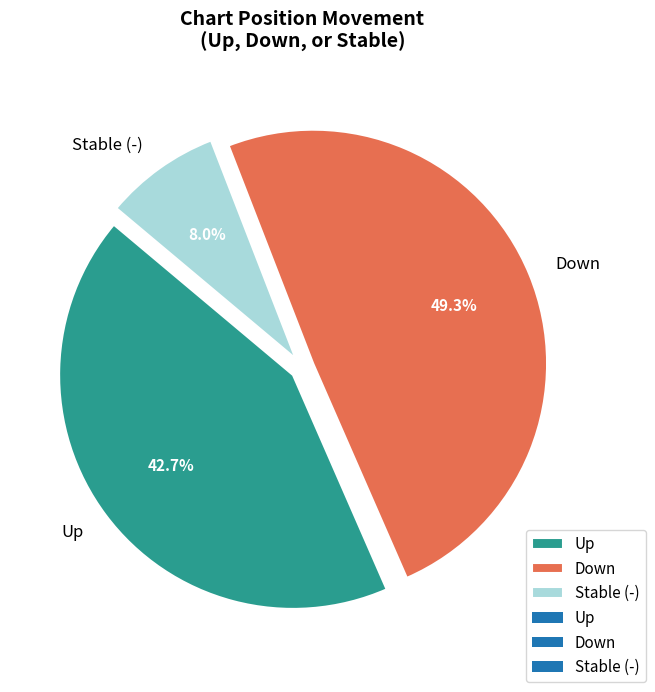

Is there a majority slice in this chart?

No